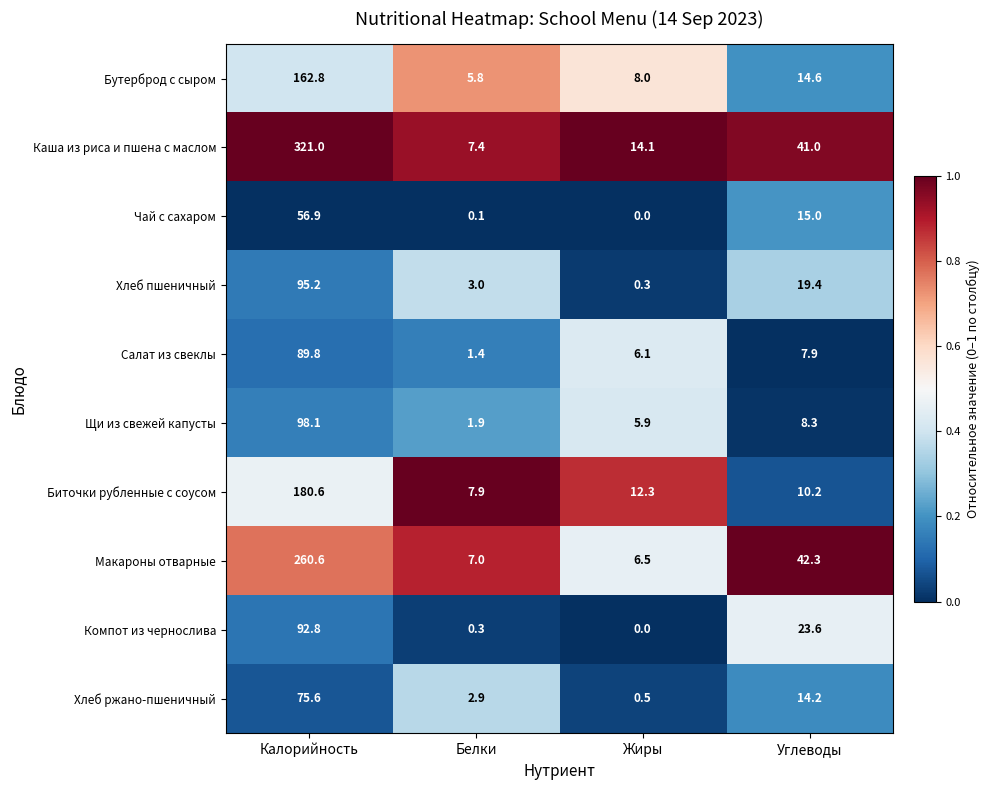

Is it true that Каша из риса и пшена с маслом equals 7.4 at Белки?

True